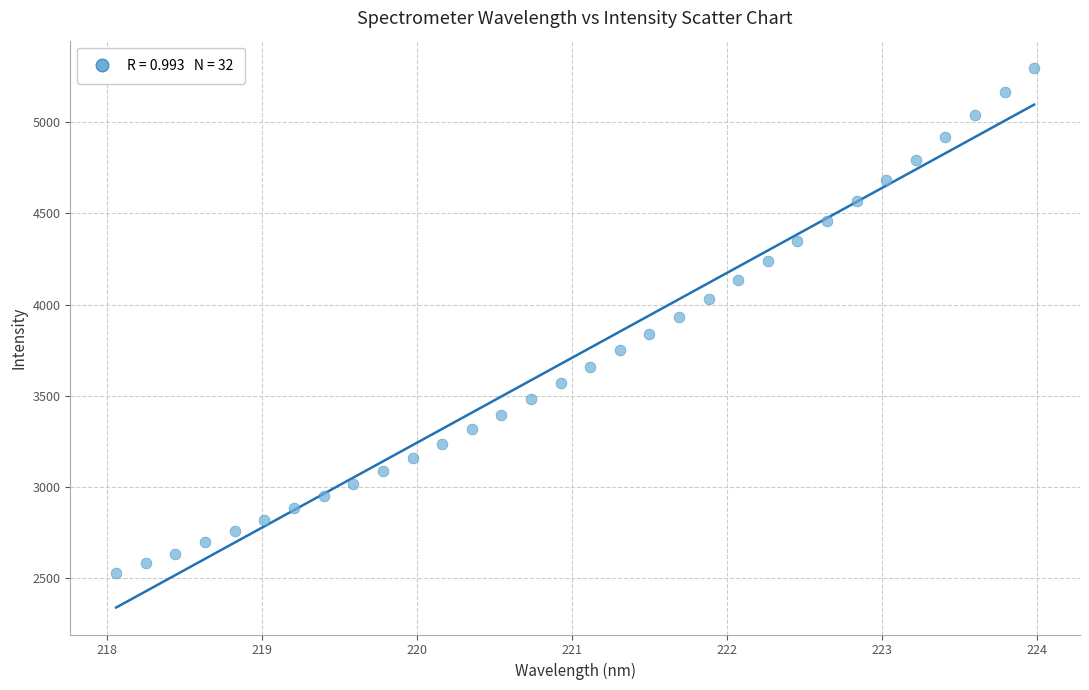

What is the range of Y values (max minus min)?

2771.3